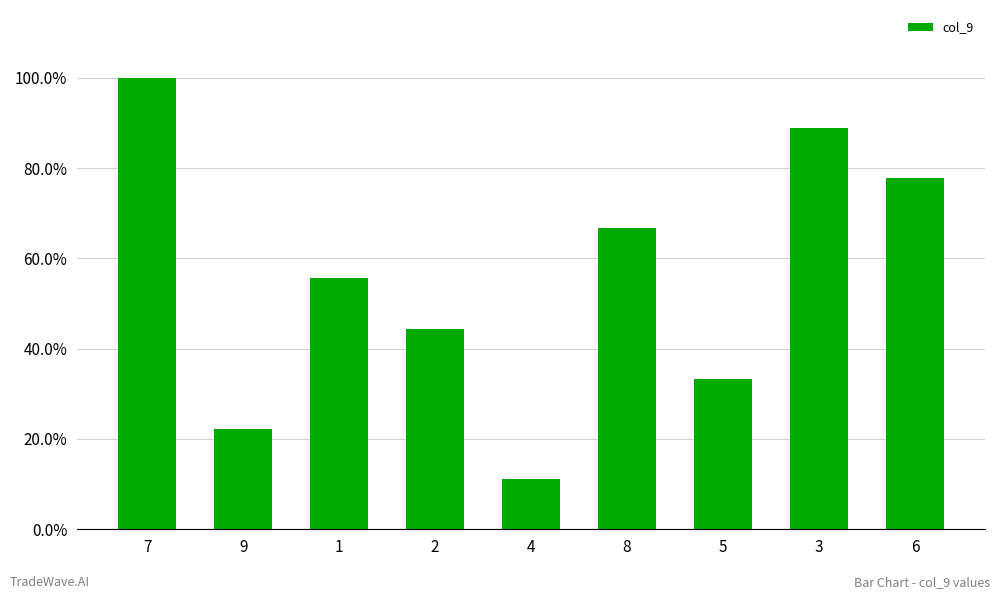

What is the change in value from 7 to 2?

-0.6